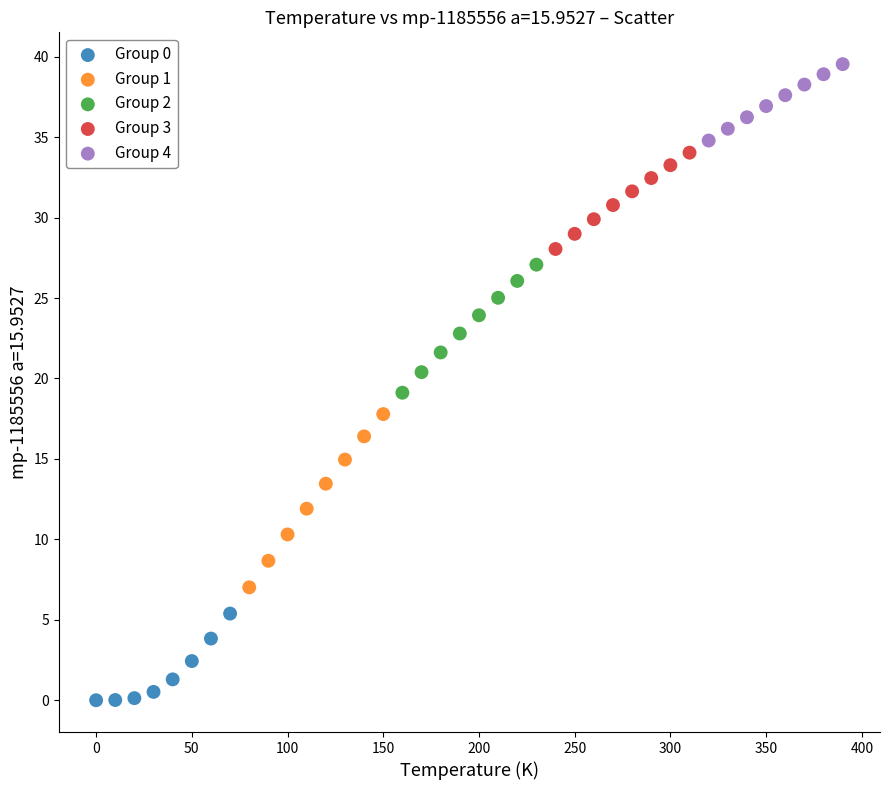

Which series has the largest Y range (max minus min)?

Group 1